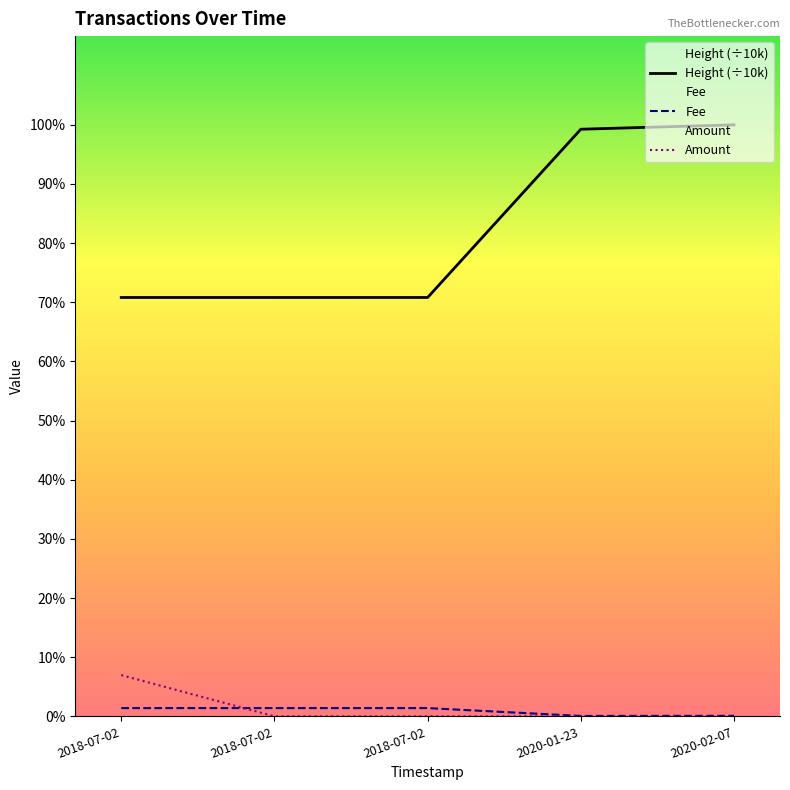

What are all the series names shown in the legend?

Height (÷10k), Fee, Amount